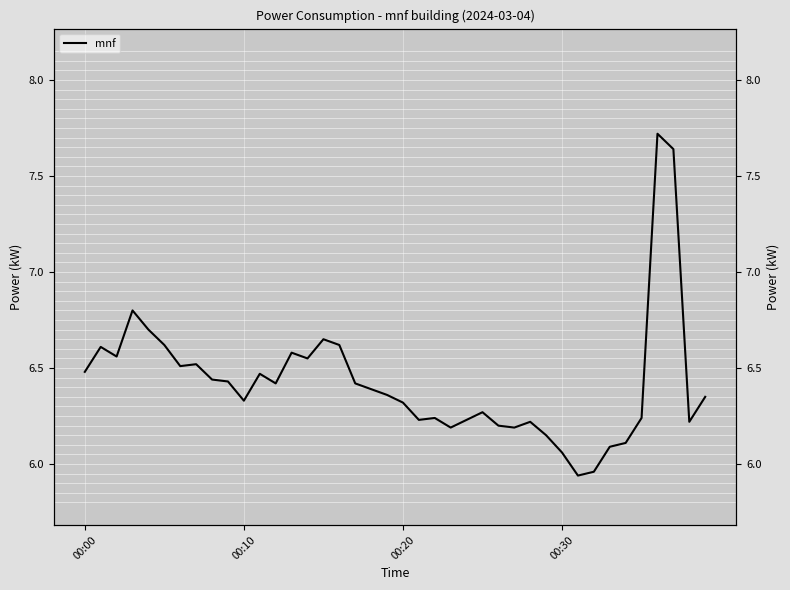

How many distinct data groups are displayed?

1